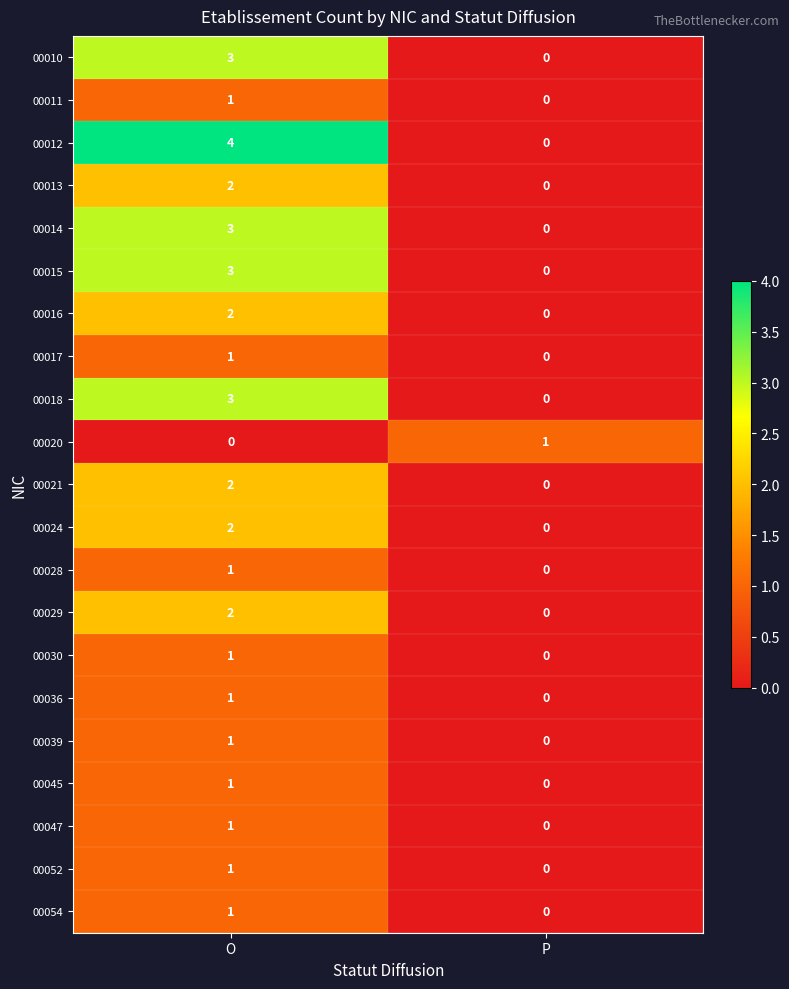

What is the sum of all 00014 values?

3